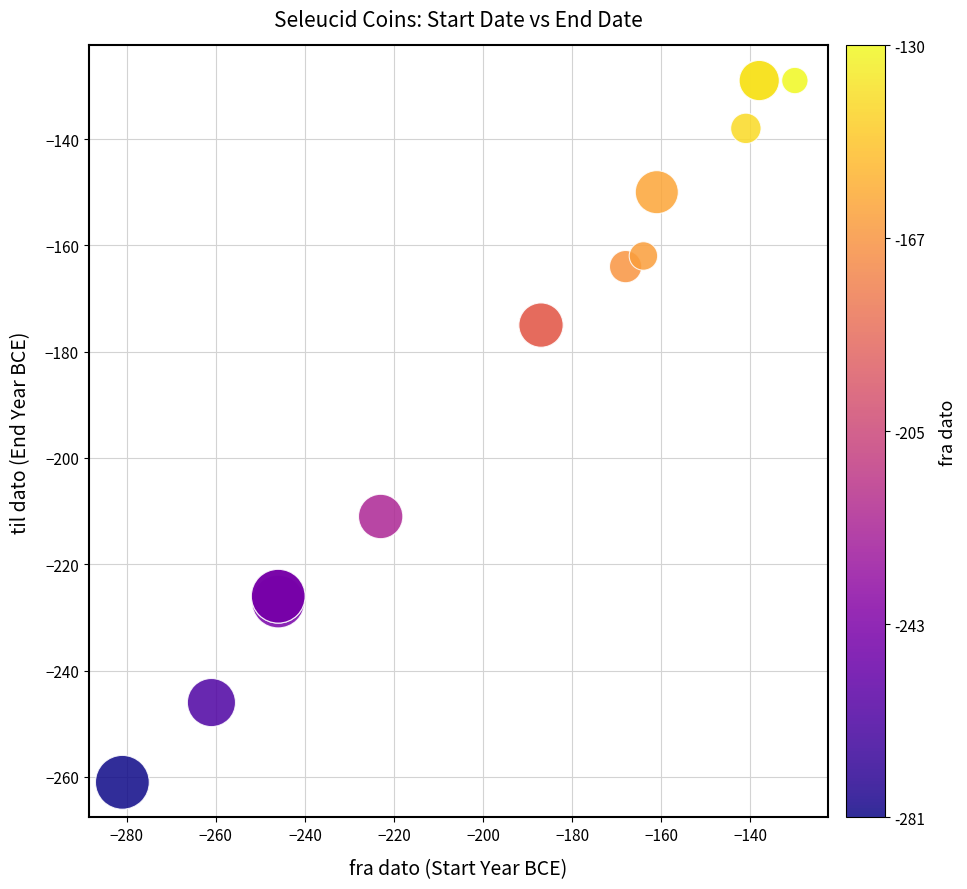

What Y value in the scatter plot is closest to -195?

-211